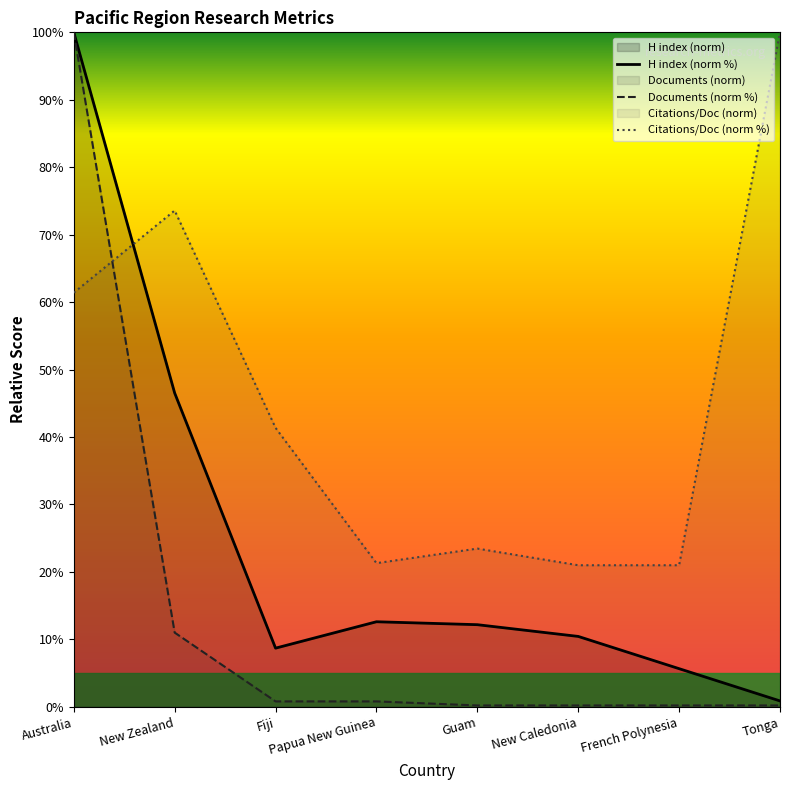

What is the spread (max minus min) of values at New Caledonia?

20.8